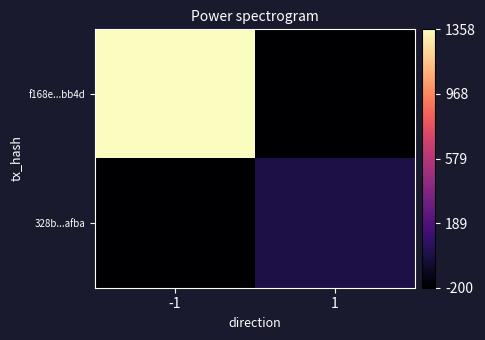

What is the difference between the highest and lowest values at -1?

1558